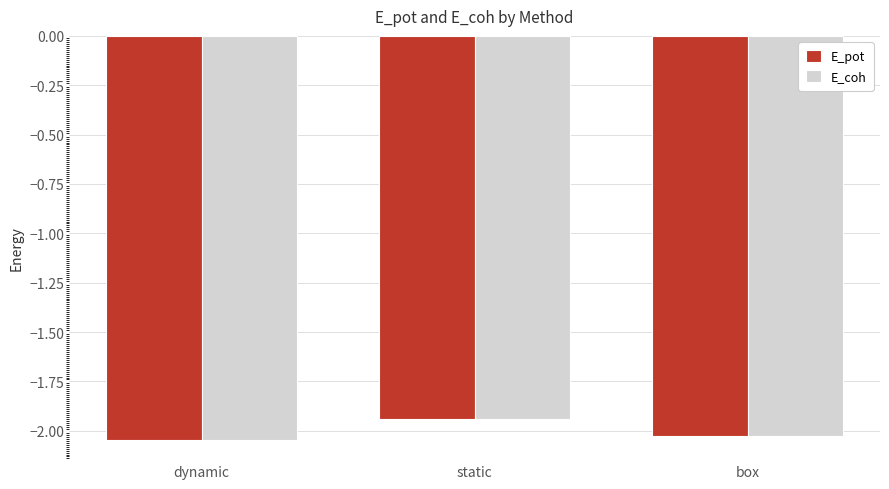

What is the sum of all E_pot values?

-6.0